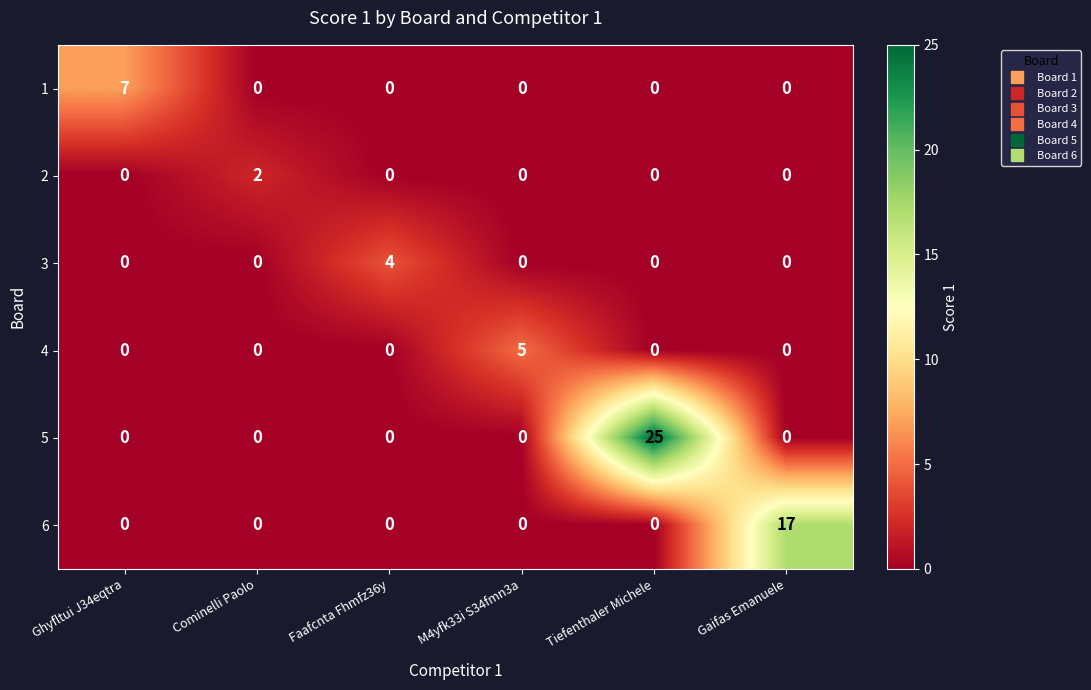

Which series has the largest total across all categories?

5